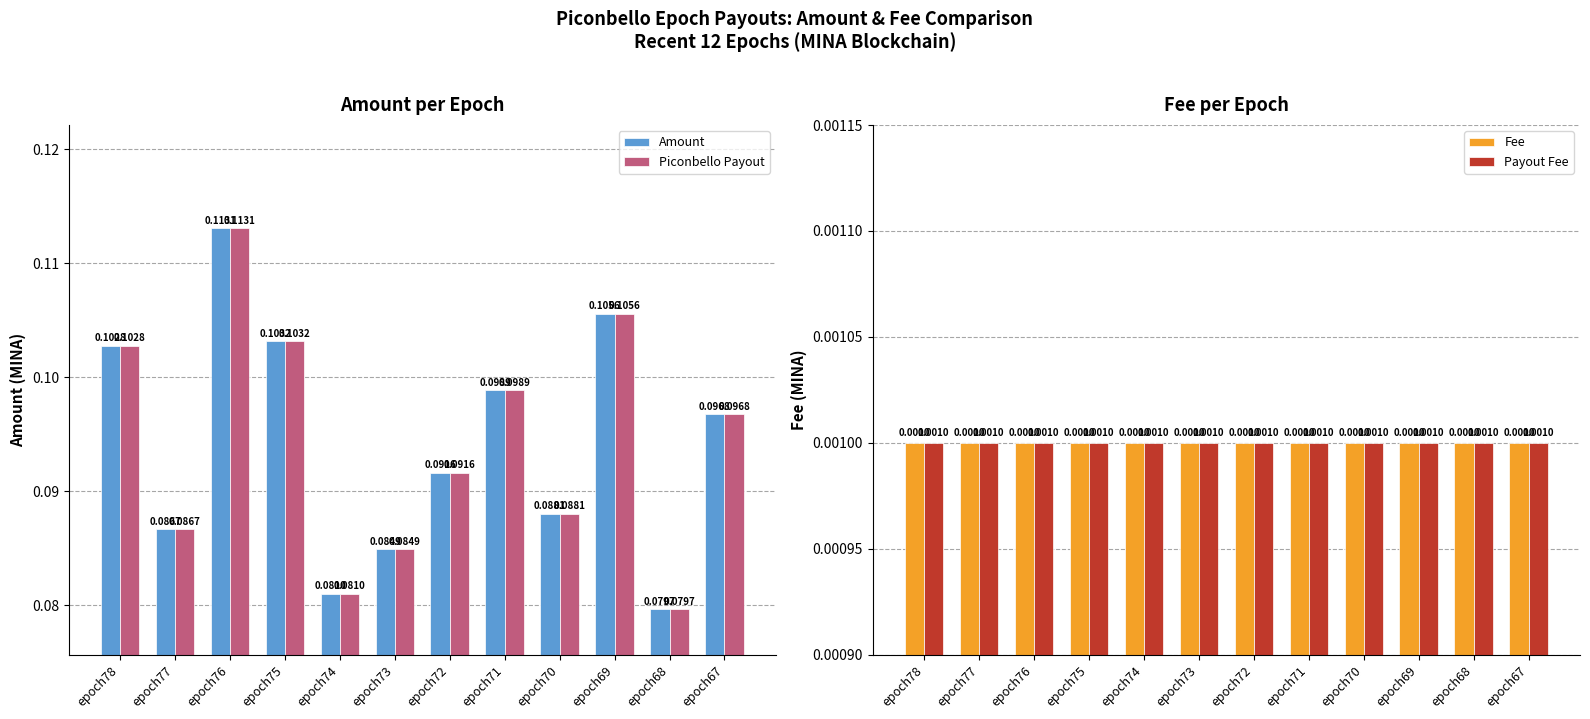

Which series has the largest range (max minus min)?

Amount